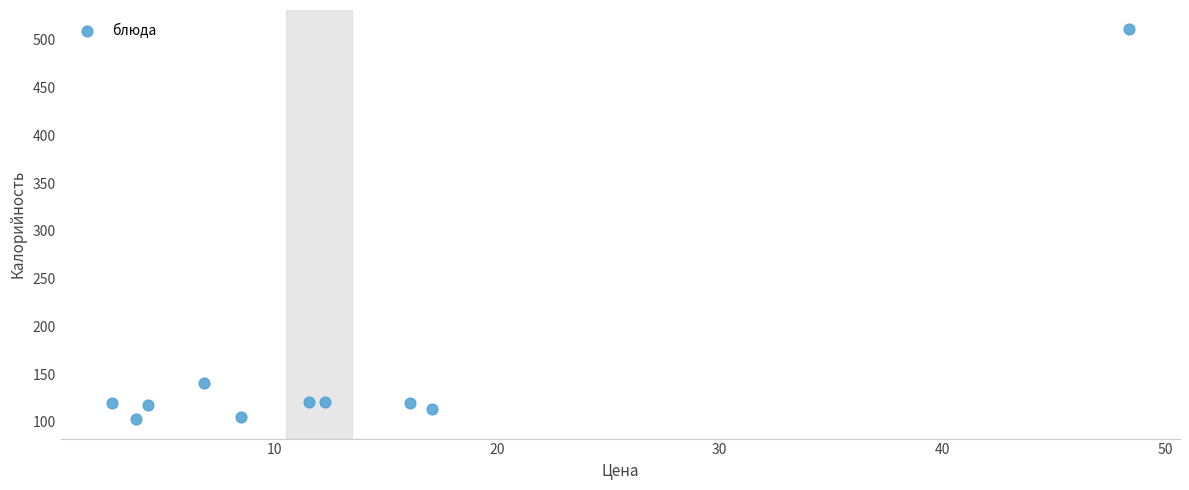

What Y value in the scatter plot is closest to 307?

141